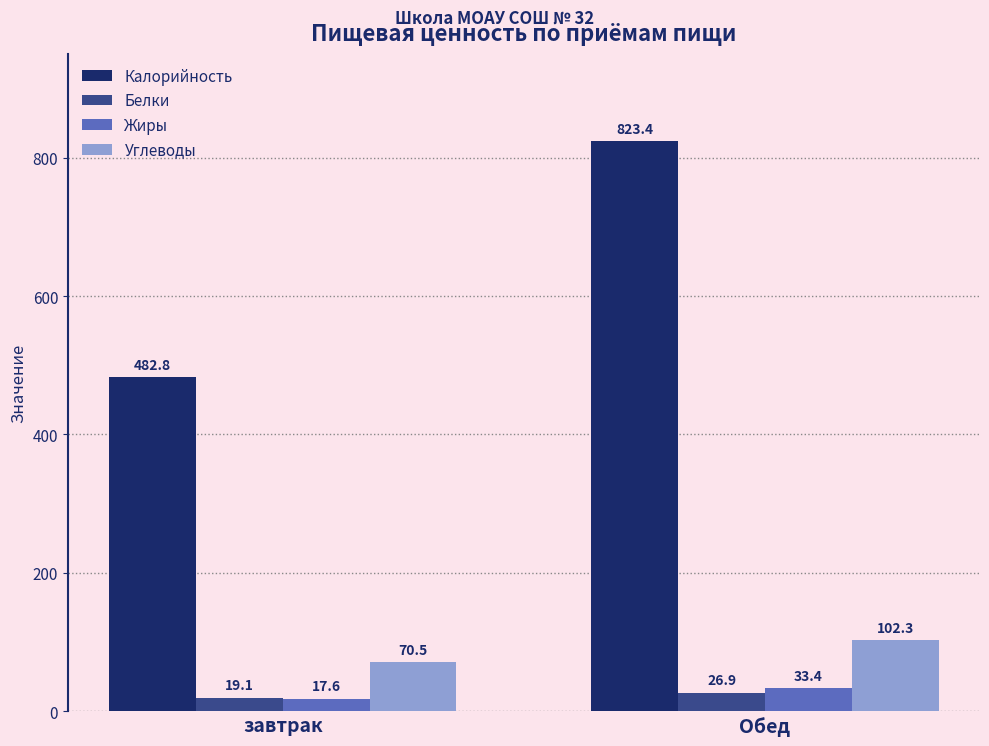

What is the sum of the Жиры values at Обед and завтрак?

51.0